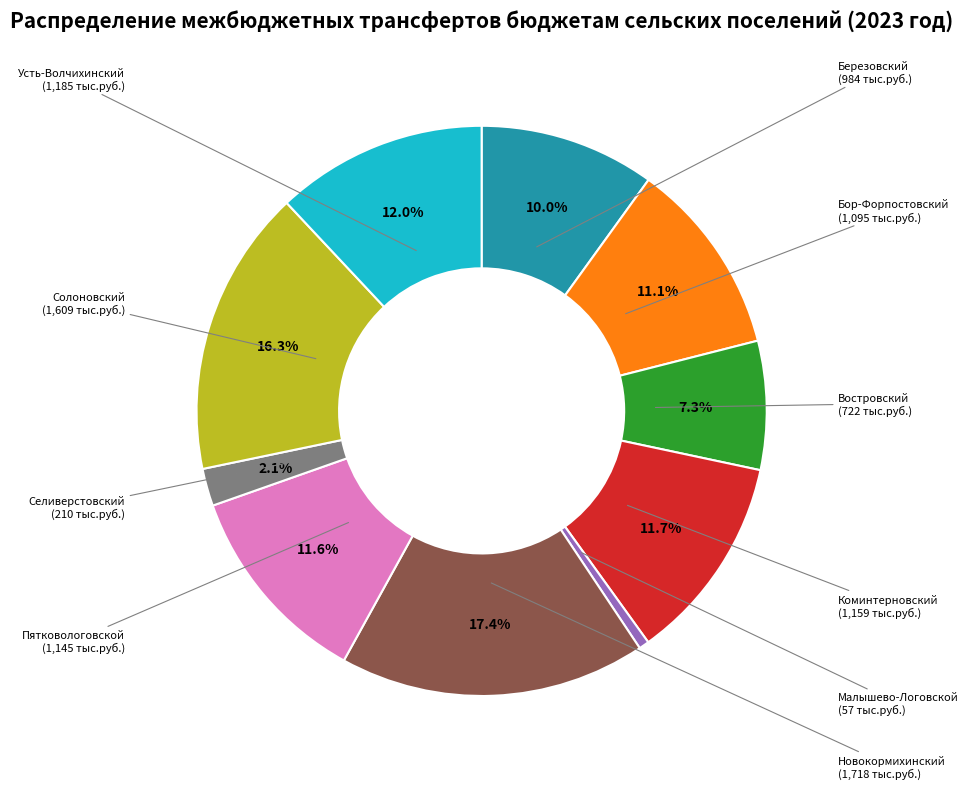

Is there any slice that represents more than half of the pie?

No